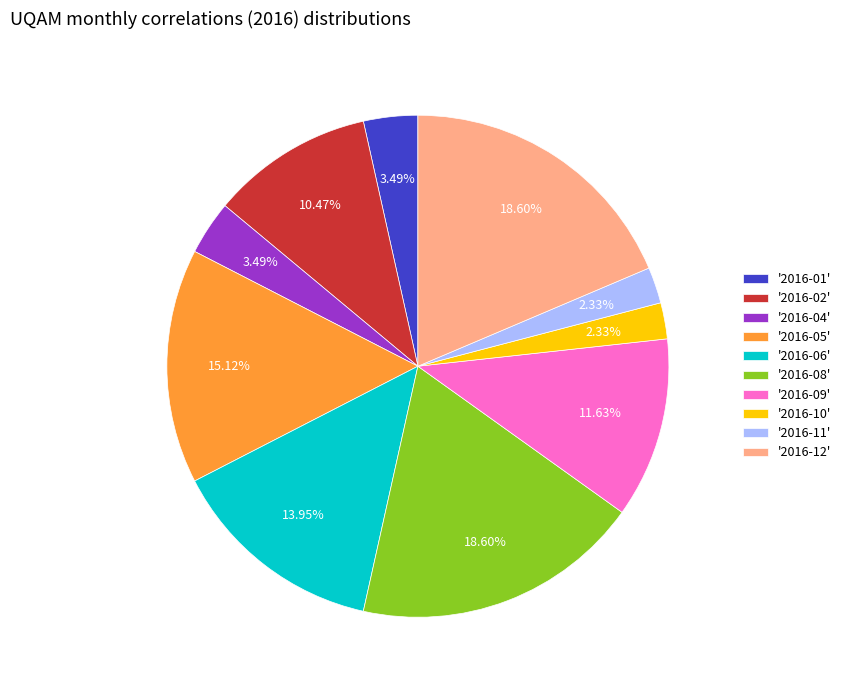

Which has a higher value, '2016-06' or '2016-08'?

'2016-08'